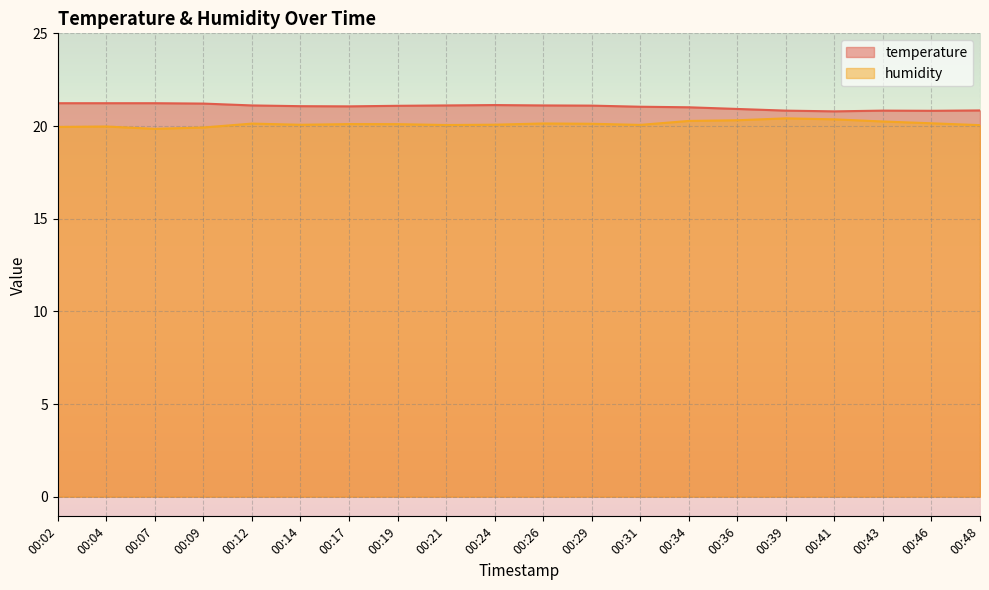

Rank the series by their maximum value, from highest to lowest.

temperature, humidity